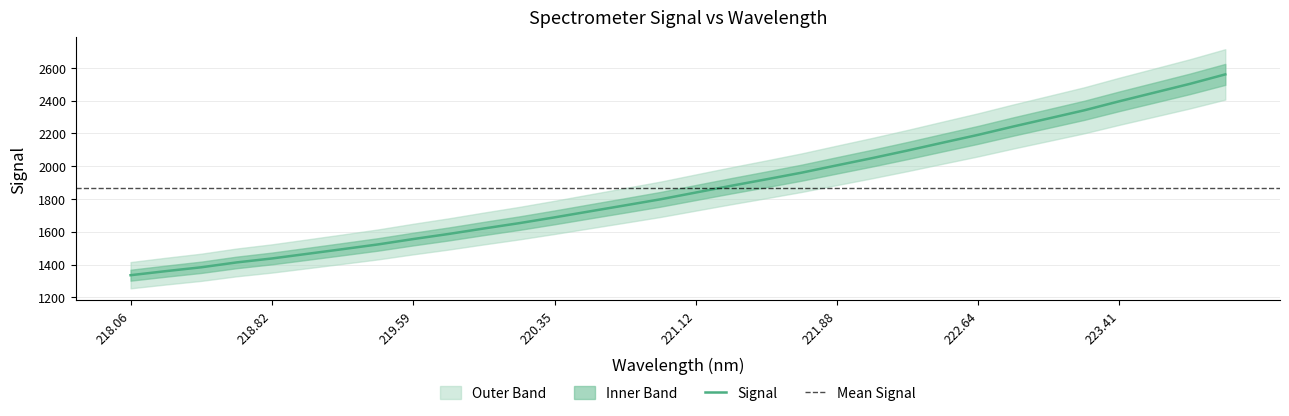

What is the highest value of the Signal series?

2560.2